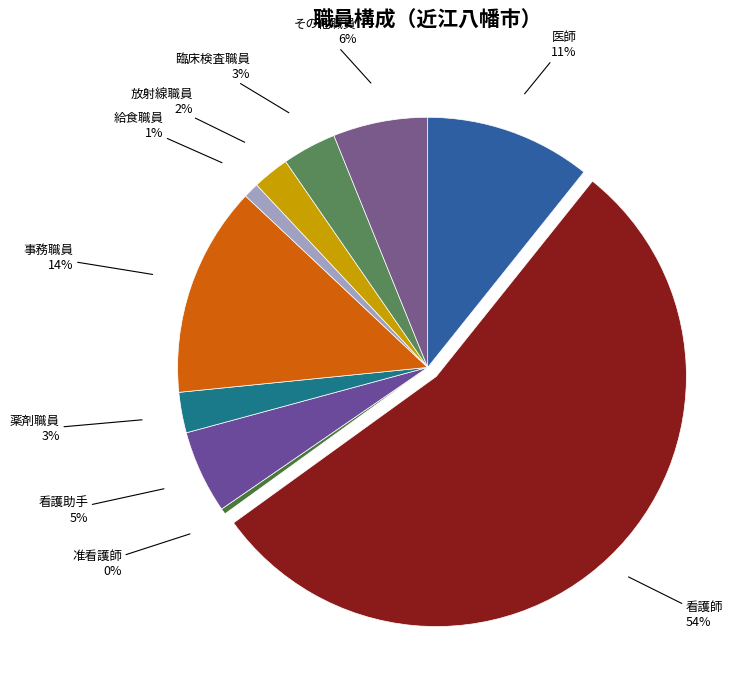

How many slices are in this pie chart?

10